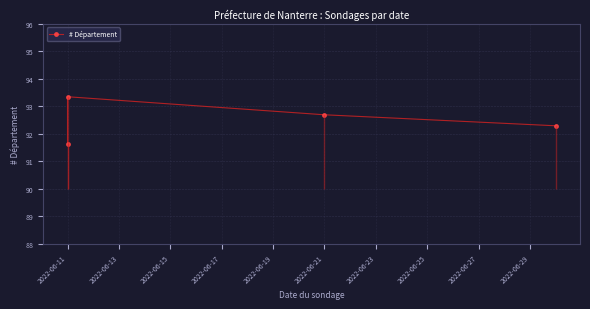

True or false: the data shows 151.3 at 2022-06-11.

False